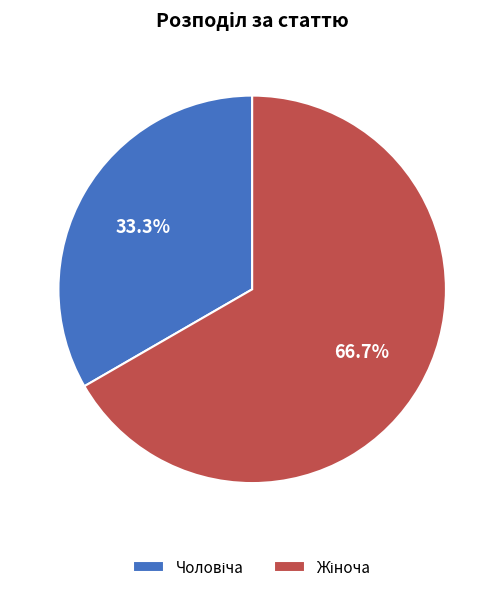

Is there any slice that represents more than half of the pie?

Yes